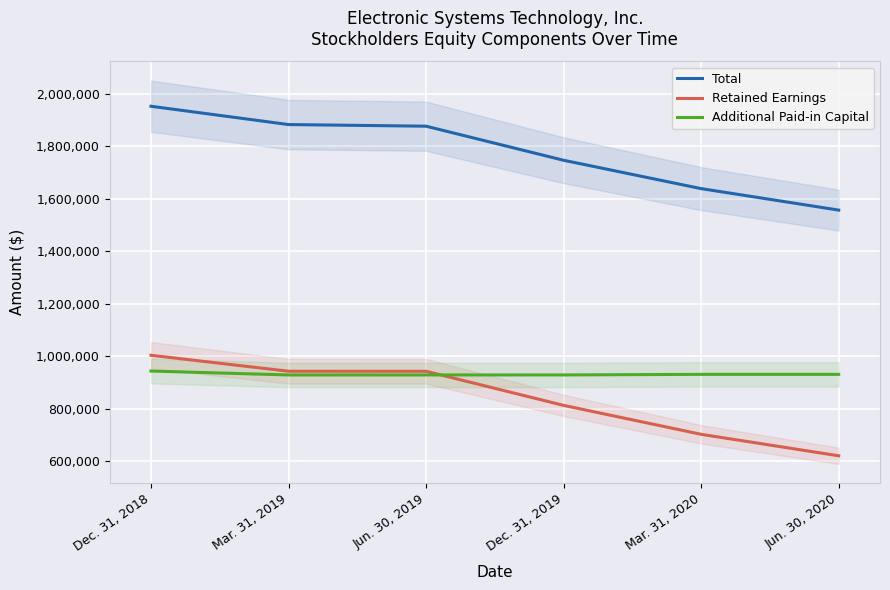

Reading right to left, what are all the values shown in this chart?

Total: 1557395	1639270	1747294	1877207	1883426	1953171
Retained Earnings: 621007	702882	813188	943101	943320	1004145
Additional Paid-in Capital: 931441	931441	929159	929159	929159	944040